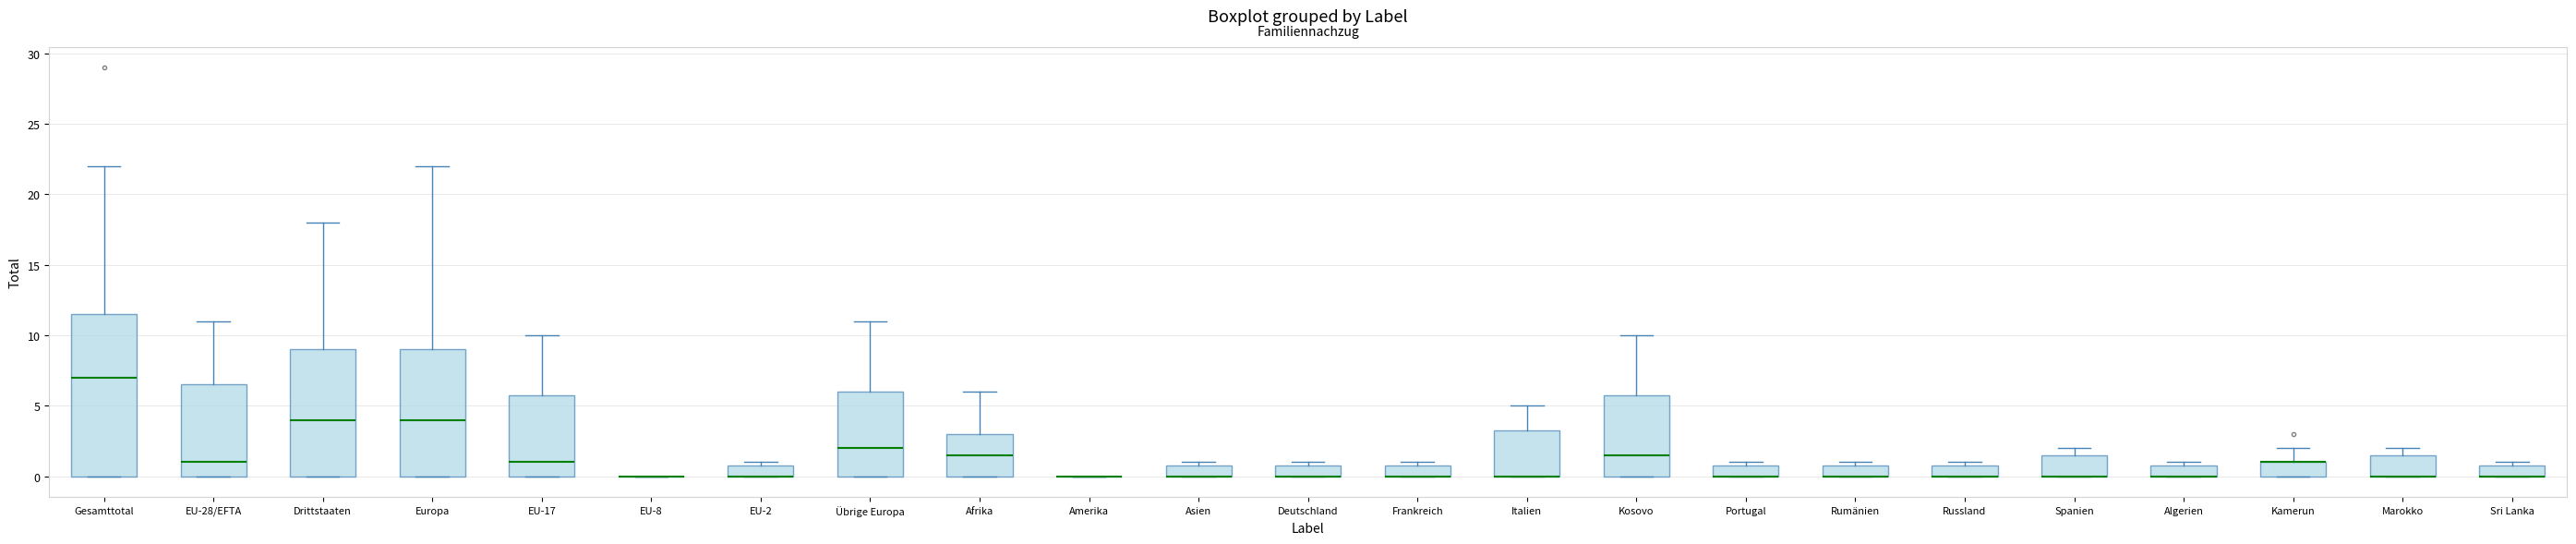

Reading left to right, transcribe this box plot: for each box, give where its median line is, the range the box spans, and where its two whiskers end, as read against the y-axis. The values are not printed on the chart, so give them approximately, as read against the axis.

Gesamttotal: median 7.0, box 0.0 to 11.5, whiskers 0.0 to 22.0
EU-28/EFTA: median 1.0, box 0.0 to 6.5, whiskers 0.0 to 11.0
Drittstaaten: median 4.0, box 0.0 to 9.0, whiskers 0.0 to 18.0
Europa: median 4.0, box 0.0 to 9.0, whiskers 0.0 to 22.0
EU-17: median 1.0, box 0.0 to 6.0, whiskers 0.0 to 10.0
EU-8: box collapsed to a line at 0.0, whiskers 0.0 to 0.0
EU-2: median 0.0 (drawn on the box's lower edge), box 0.0 to 1.0, whiskers 0.0 to 1.0 (just above the box's upper edge)
Übrige Europa: median 2.0, box 0.0 to 6.0, whiskers 0.0 to 11.0
Afrika: median 1.5, box 0.0 to 3.0, whiskers 0.0 to 6.0
Amerika: box collapsed to a line at 0.0, whiskers 0.0 to 0.0
Asien: median 0.0 (drawn on the box's lower edge), box 0.0 to 1.0, whiskers 0.0 to 1.0 (just above the box's upper edge)
Deutschland: median 0.0 (drawn on the box's lower edge), box 0.0 to 1.0, whiskers 0.0 to 1.0 (just above the box's upper edge)
Frankreich: median 0.0 (drawn on the box's lower edge), box 0.0 to 1.0, whiskers 0.0 to 1.0 (just above the box's upper edge)
Italien: median 0.0 (drawn on the box's lower edge), box 0.0 to 3.5, whiskers 0.0 to 5.0
Kosovo: median 1.5, box 0.0 to 6.0, whiskers 0.0 to 10.0
Portugal: median 0.0 (drawn on the box's lower edge), box 0.0 to 1.0, whiskers 0.0 to 1.0 (just above the box's upper edge)
Rumänien: median 0.0 (drawn on the box's lower edge), box 0.0 to 1.0, whiskers 0.0 to 1.0 (just above the box's upper edge)
Russland: median 0.0 (drawn on the box's lower edge), box 0.0 to 1.0, whiskers 0.0 to 1.0 (just above the box's upper edge)
Spanien: median 0.0 (drawn on the box's lower edge), box 0.0 to 1.5, whiskers 0.0 to 2.0
Algerien: median 0.0 (drawn on the box's lower edge), box 0.0 to 1.0, whiskers 0.0 to 1.0 (just above the box's upper edge)
Kamerun: median 1.0 (drawn on the box's upper edge), box 0.0 to 1.0, whiskers 0.0 to 2.0
Marokko: median 0.0 (drawn on the box's lower edge), box 0.0 to 1.5, whiskers 0.0 to 2.0
Sri Lanka: median 0.0 (drawn on the box's lower edge), box 0.0 to 1.0, whiskers 0.0 to 1.0 (just above the box's upper edge)